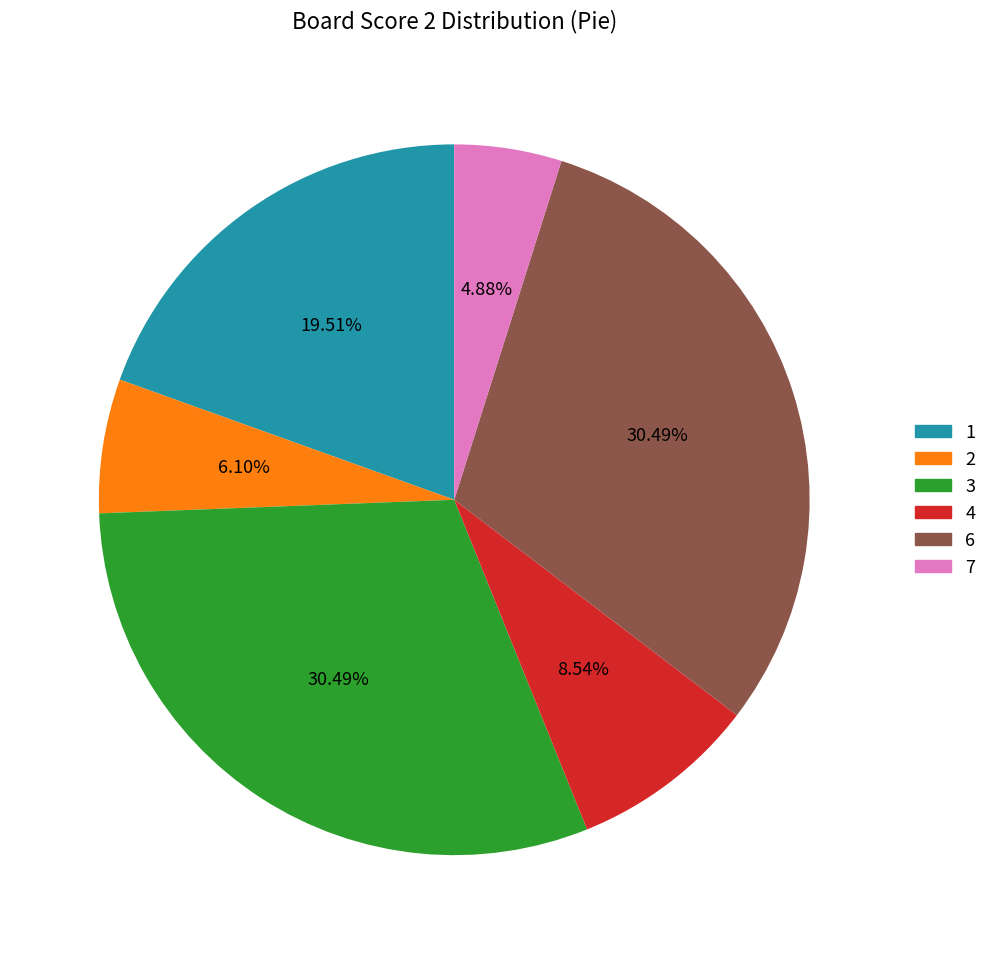

Does any single category account for the majority?

No